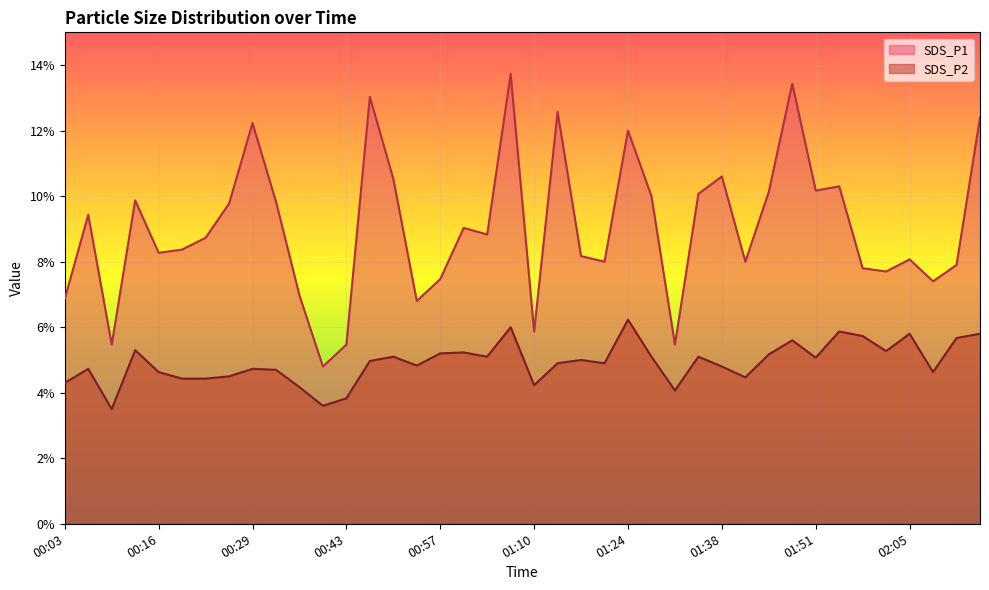

How many distinct data groups are displayed?

2